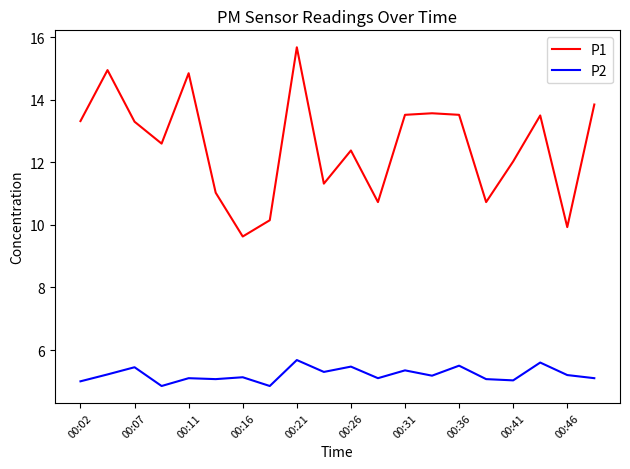

List the series in order of their overall mean, highest first.

P1, P2